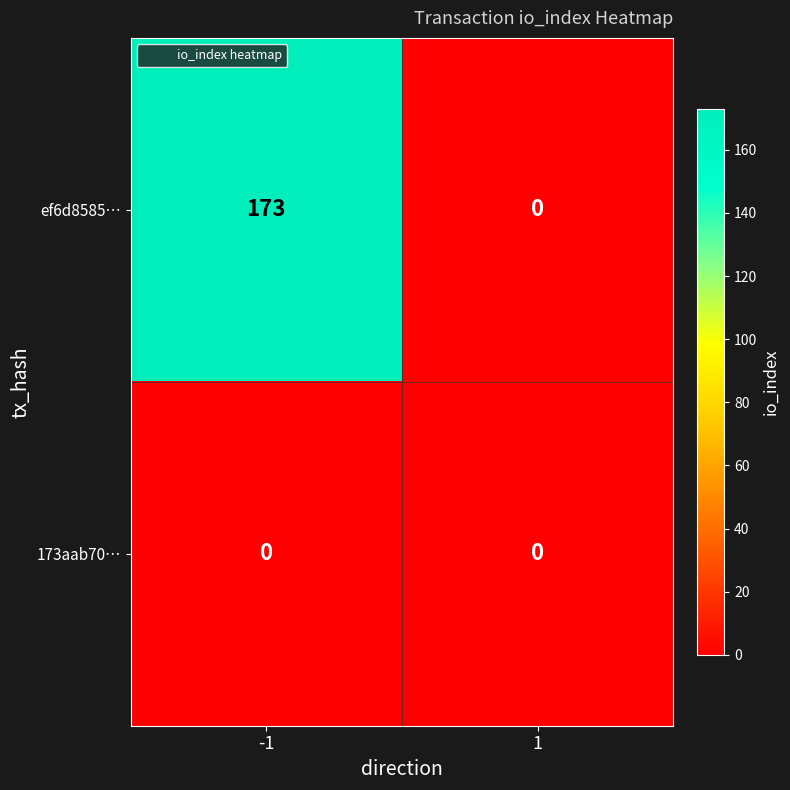

What is the greatest value displayed?

173